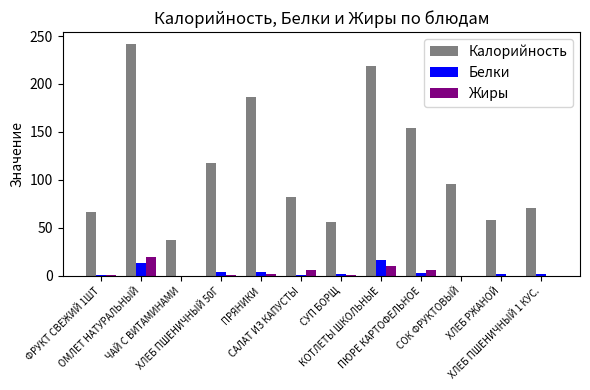

What is the maximum value shown in the chart?

242.0